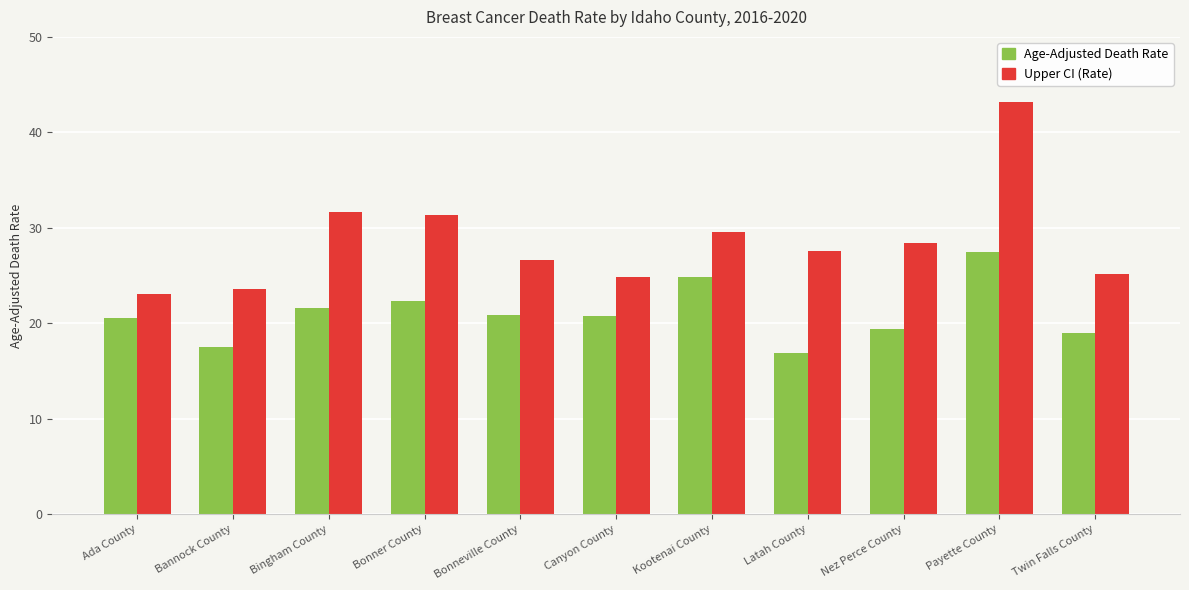

Count the number of data series in this chart.

2